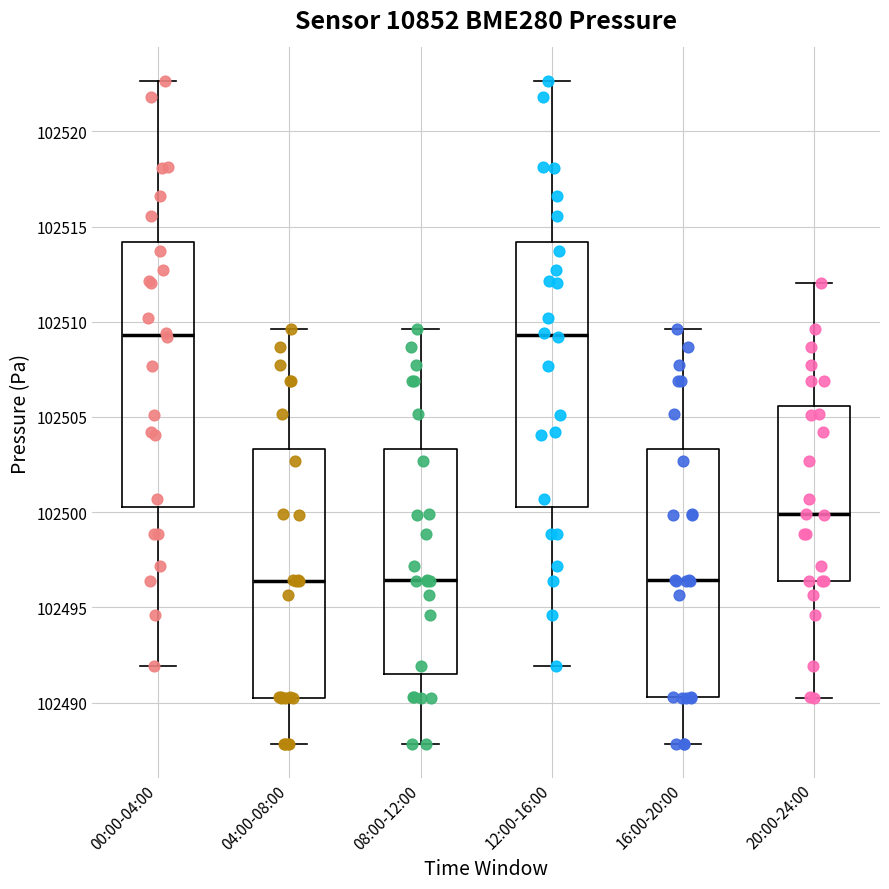

Where is the upper edge of the box for 04:00-08:00 on the y-axis? The values are not printed on the chart, so give them approximately, as read against the axis.

102503.5